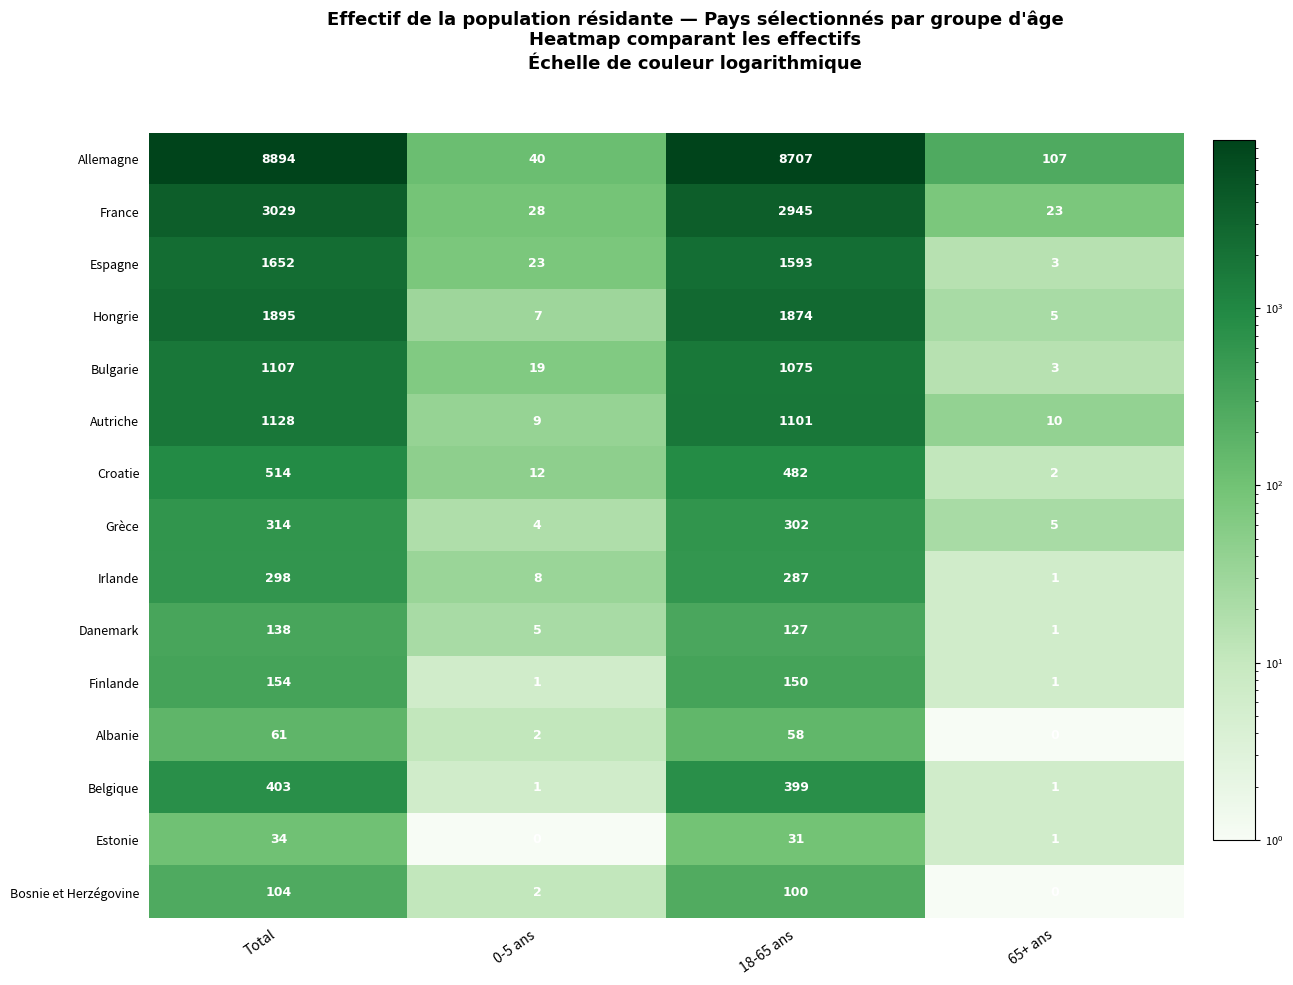

At which category does the chart reach its peak across all series?

Total